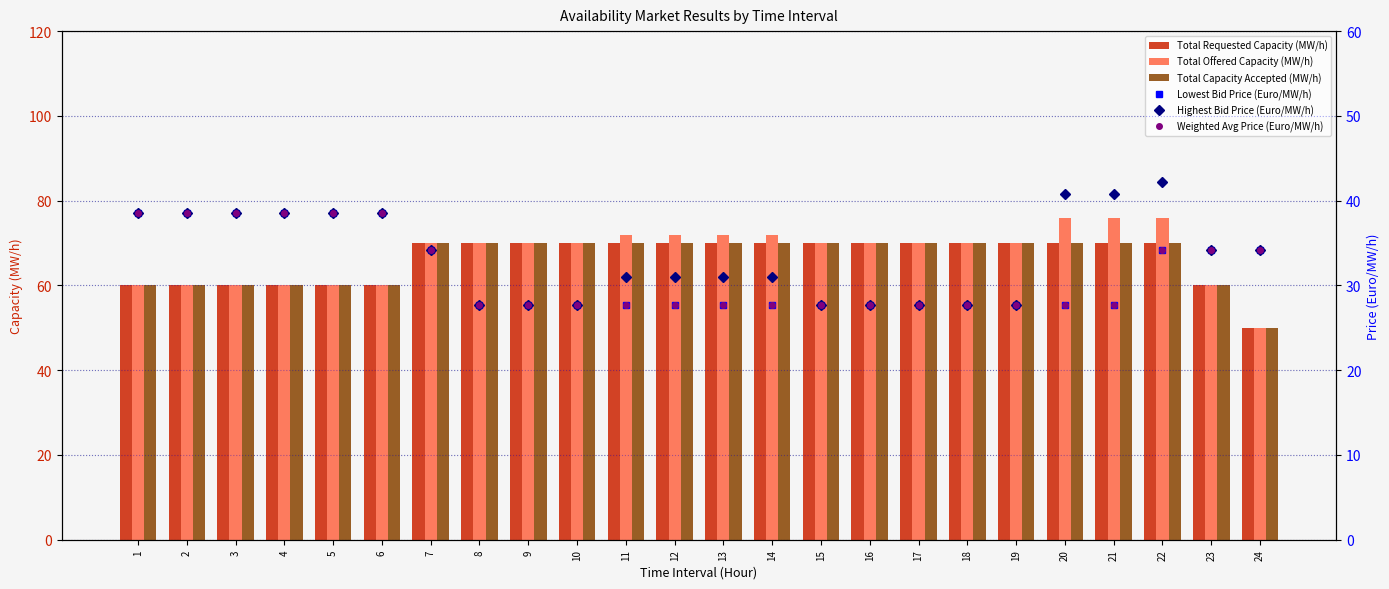

Reading left to right, transcribe all the data shown in this chart.

Total Requested Capacity (MW/h): 1=60.0	2=60.0	3=60.0	4=60.0	5=60.0	6=60.0	7=70.0	8=70.0	9=70.0	10=70.0	11=70.0	12=70.0	13=70.0	14=70.0	15=70.0	16=70.0	17=70.0	18=70.0	19=70.0	20=70.0	21=70.0	22=70.0	23=60.0	24=50.0
Total Offered Capacity (MW/h): 1=60.0	2=60.0	3=60.0	4=60.0	5=60.0	6=60.0	7=70.0	8=70.0	9=70.0	10=70.0	11=72.0	12=72.0	13=72.0	14=72.0	15=70.0	16=70.0	17=70.0	18=70.0	19=70.0	20=76.0	21=76.0	22=76.0	23=60.0	24=50.0
Total Capacity Accepted (MW/h): 1=60.0	2=60.0	3=60.0	4=60.0	5=60.0	6=60.0	7=70.0	8=70.0	9=70.0	10=70.0	11=70.0	12=70.0	13=70.0	14=70.0	15=70.0	16=70.0	17=70.0	18=70.0	19=70.0	20=70.0	21=70.0	22=70.0	23=60.0	24=50.0
Lowest Bid Price (Euro/MW/h): 1=38.5	2=38.5	3=38.5	4=38.5	5=38.5	6=38.5	7=34.2	8=27.7	9=27.7	10=27.7	11=27.7	12=27.7	13=27.7	14=27.7	15=27.7	16=27.7	17=27.7	18=27.7	19=27.7	20=27.7	21=27.7	22=34.2	23=34.2	24=34.2
Highest Bid Price (Euro/MW/h): 1=38.5	2=38.5	3=38.5	4=38.5	5=38.5	6=38.5	7=34.2	8=27.7	9=27.7	10=27.7	11=31.0	12=31.0	13=31.0	14=31.0	15=27.7	16=27.7	17=27.7	18=27.7	19=27.7	20=40.8	21=40.8	22=42.2	23=34.2	24=34.2
Weighted Avg Price (Euro/MW/h): 1=38.5	2=38.5	3=38.5	4=38.5	5=38.5	6=38.5	7=34.2	8=27.7	9=27.7	10=27.7	11=27.7	12=27.7	13=27.7	14=27.7	15=27.7	16=27.7	17=27.7	18=27.7	19=27.7	20=27.7	21=27.7	22=34.2	23=34.2	24=34.2